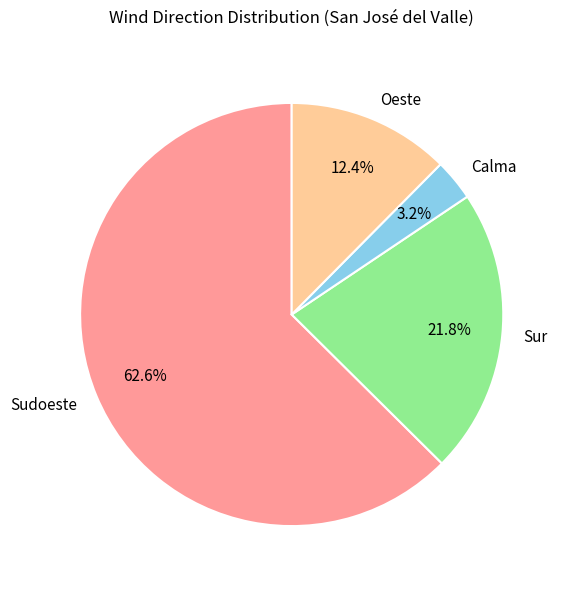

Rank the categories by value from highest to lowest.

Sudoeste, Sur, Oeste, Calma